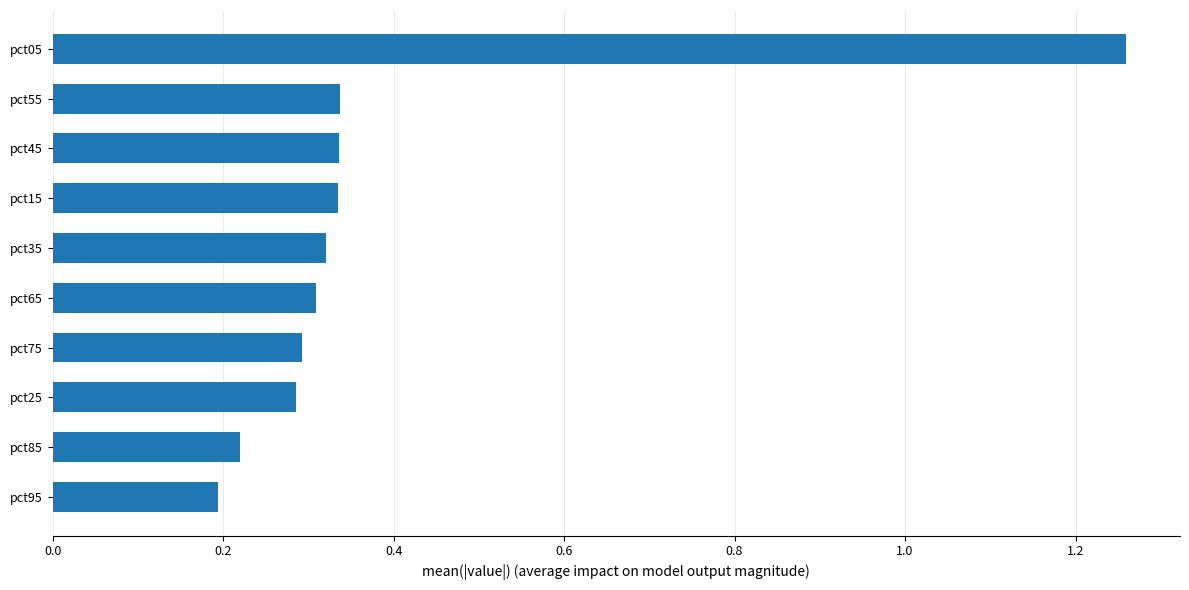

How many bars are there in total?

10